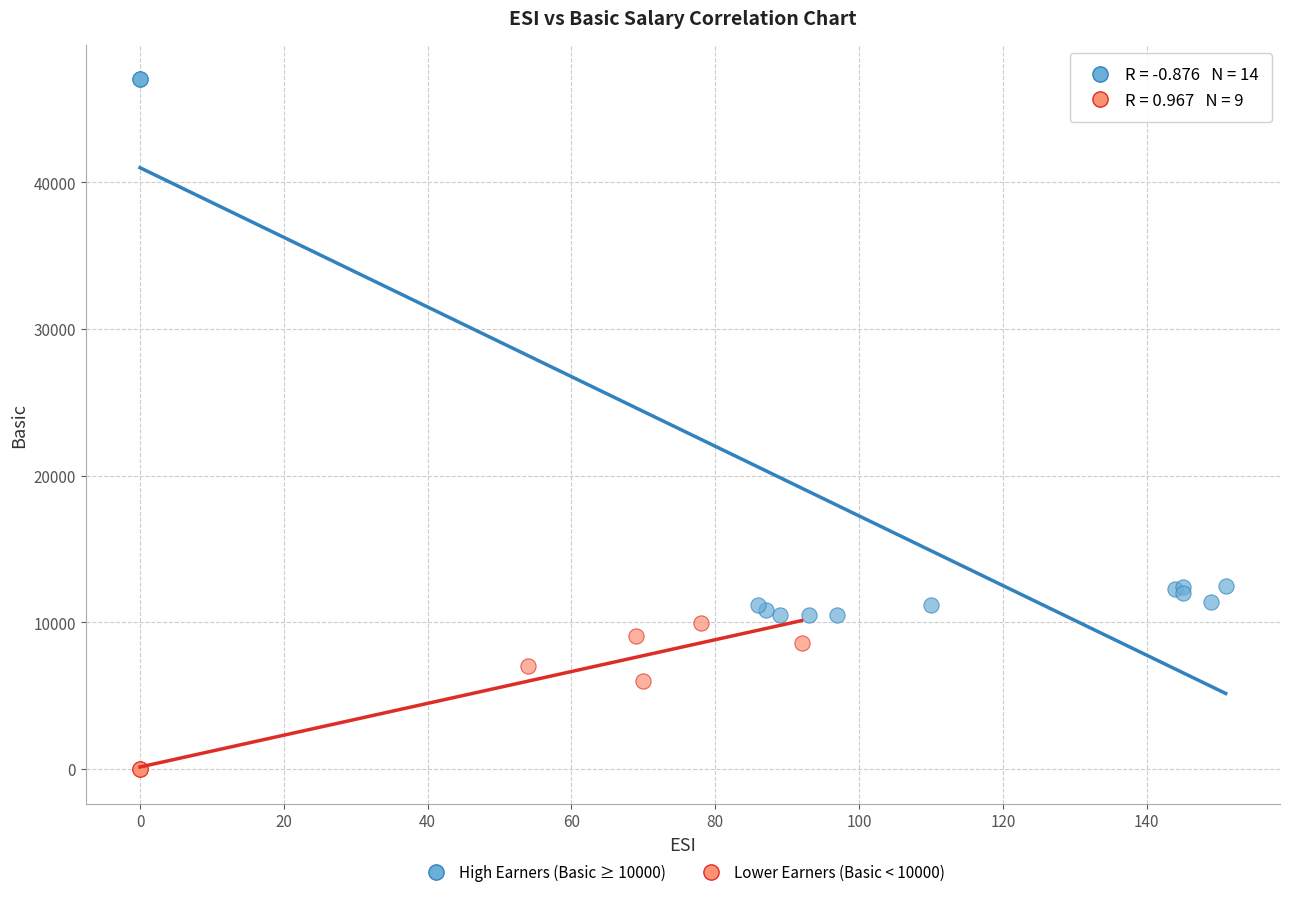

Which series has the widest spread of Y values?

High Earners (Basic ≥ 10000)